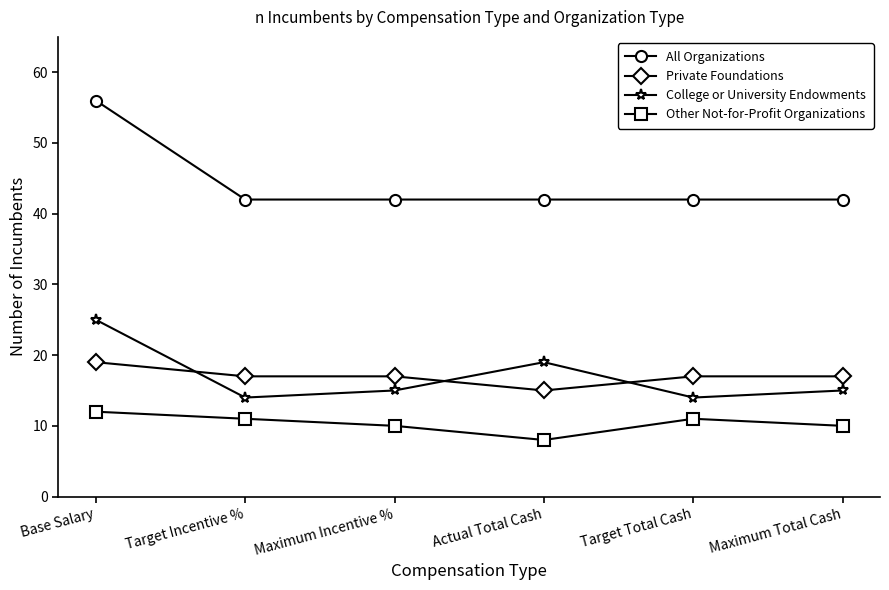

True or false: Private Foundations and Other Not-for-Profit Organizations cross at least once.

False